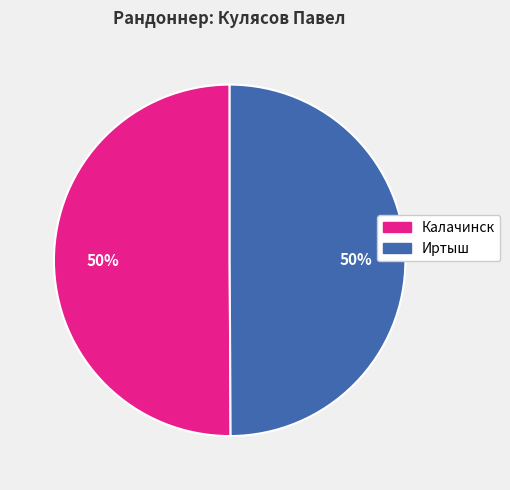

To the nearest percent, what percentage of the pie is Иртыш?

50%